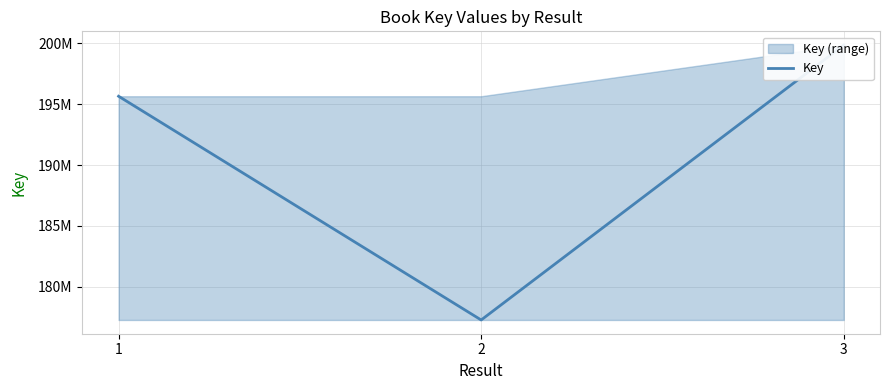

What is the difference between the maximum and minimum values?

22551317